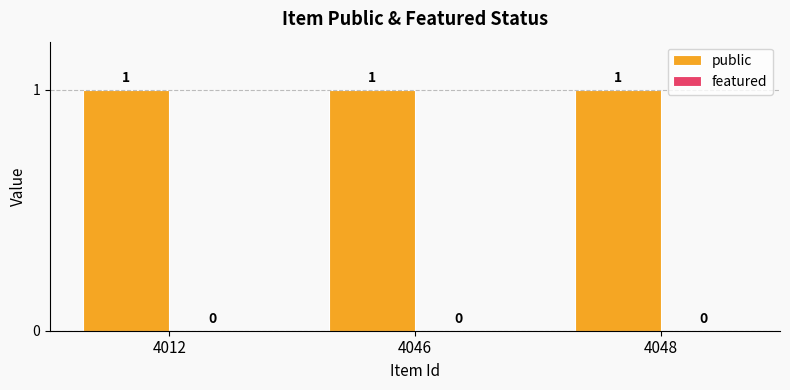

Which series changed the most between 4046 and 4048?

public